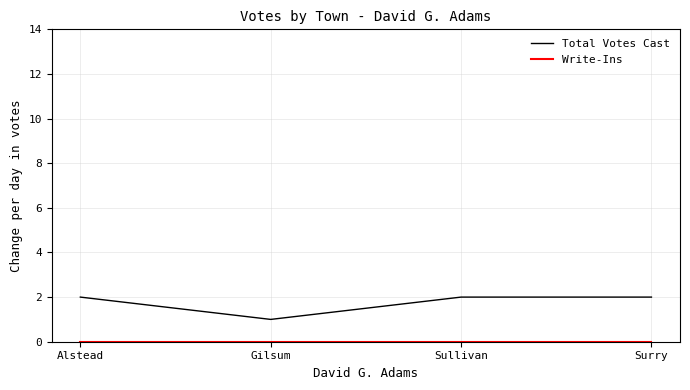

What is the spread (max minus min) of values at Sullivan?

2